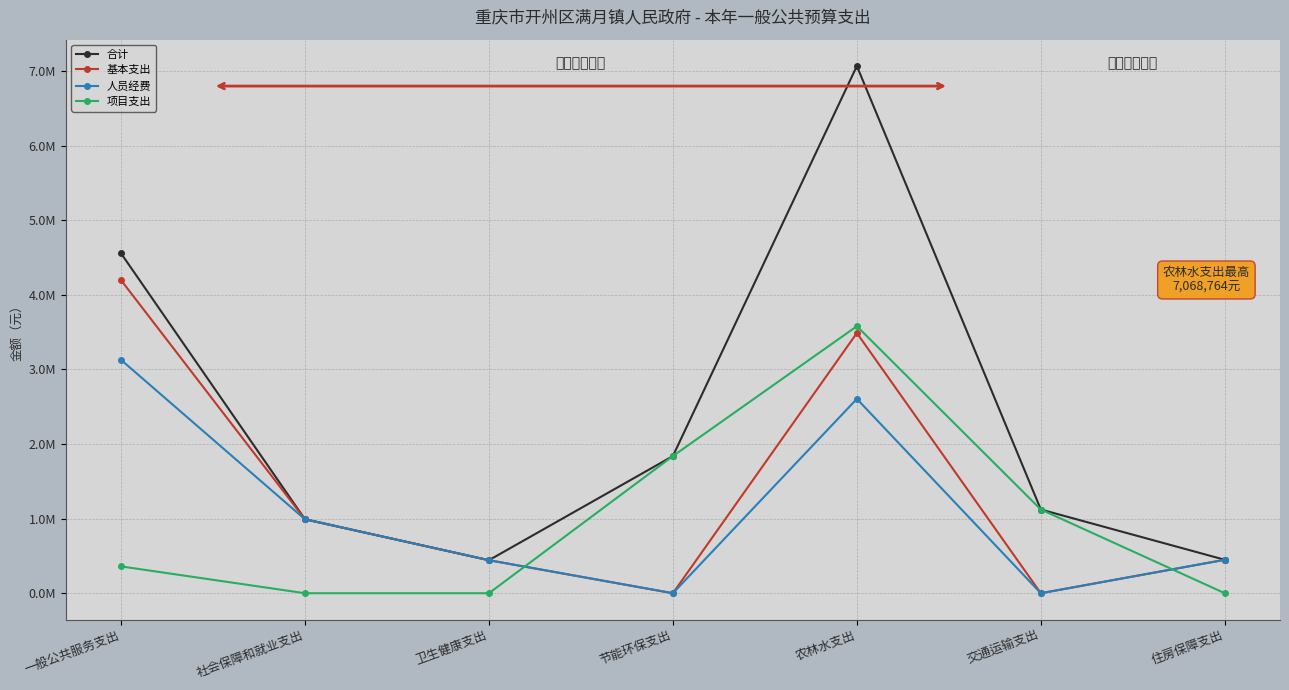

Is the value of 基本支出 at 节能环保支出 greater than the value of 人员经费 at 住房保障支出?

No